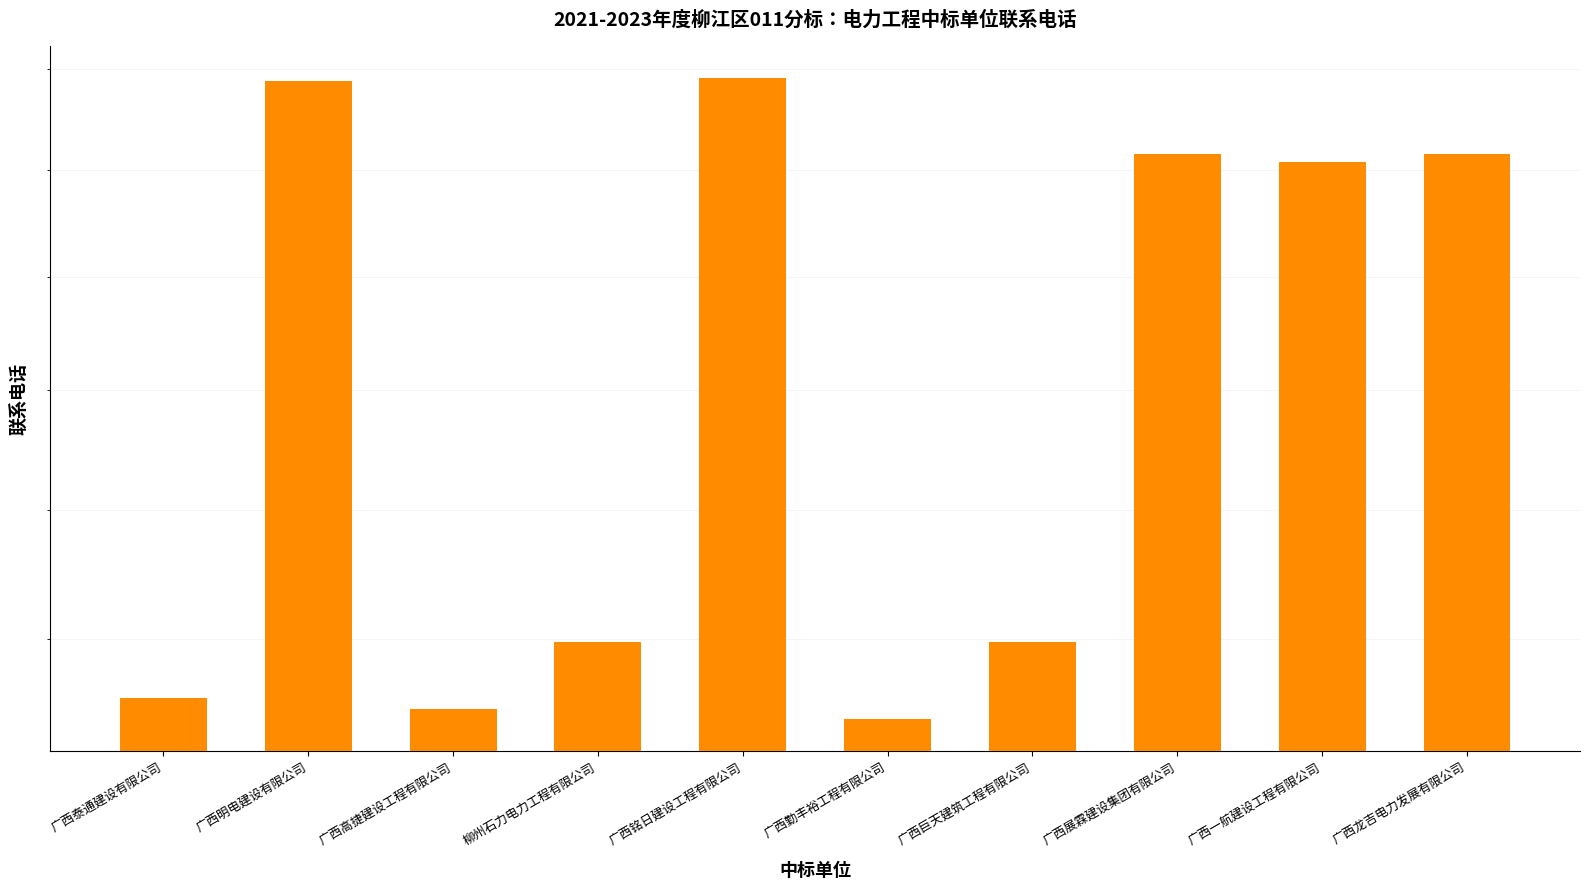

Rank the categories by value from lowest to highest.

广西勤丰裕工程有限公司, 广西高捷建设工程有限公司, 广西泰通建设有限公司, 广西巨天建筑工程有限公司, 柳州石力电力工程有限公司, 广西一航建设工程有限公司, 广西龙吉电力发展有限公司, 广西展霖建设集团有限公司, 广西明电建设有限公司, 广西铭日建设工程有限公司